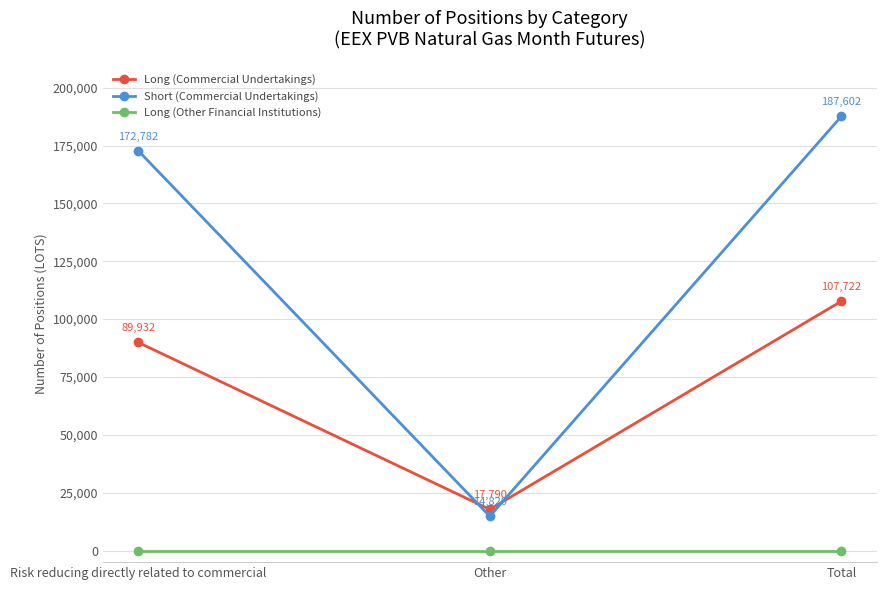

Reading left to right, transcribe all the data shown in this chart.

Long (Commercial Undertakings): 89932	17790	107722
Short (Commercial Undertakings): 172782	14820	187602
Long (Other Financial Institutions): 0	0	0